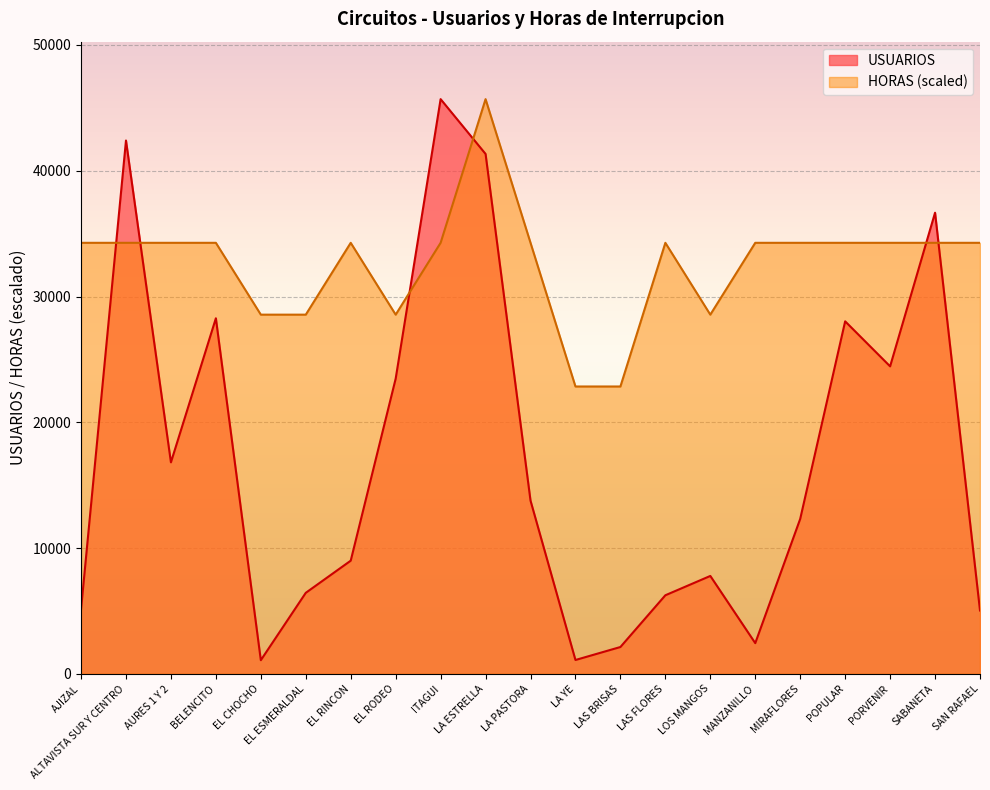

Rank the series by their average value, from lowest to highest.

USUARIOS, HORAS (scaled)